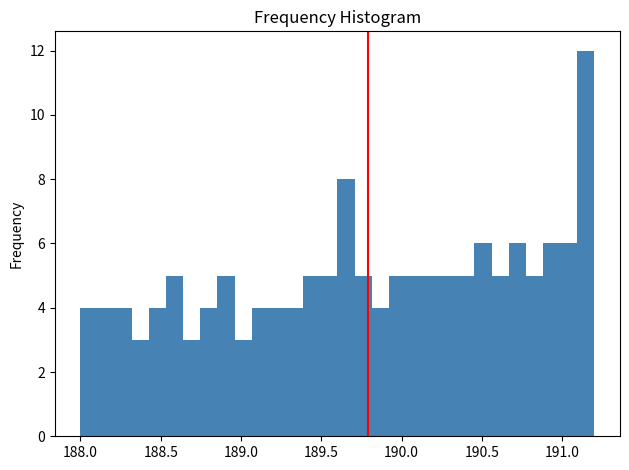

Around what value on the x-axis is the tallest bar? Give the approximate position of its centre, as read against the axis.

191.15